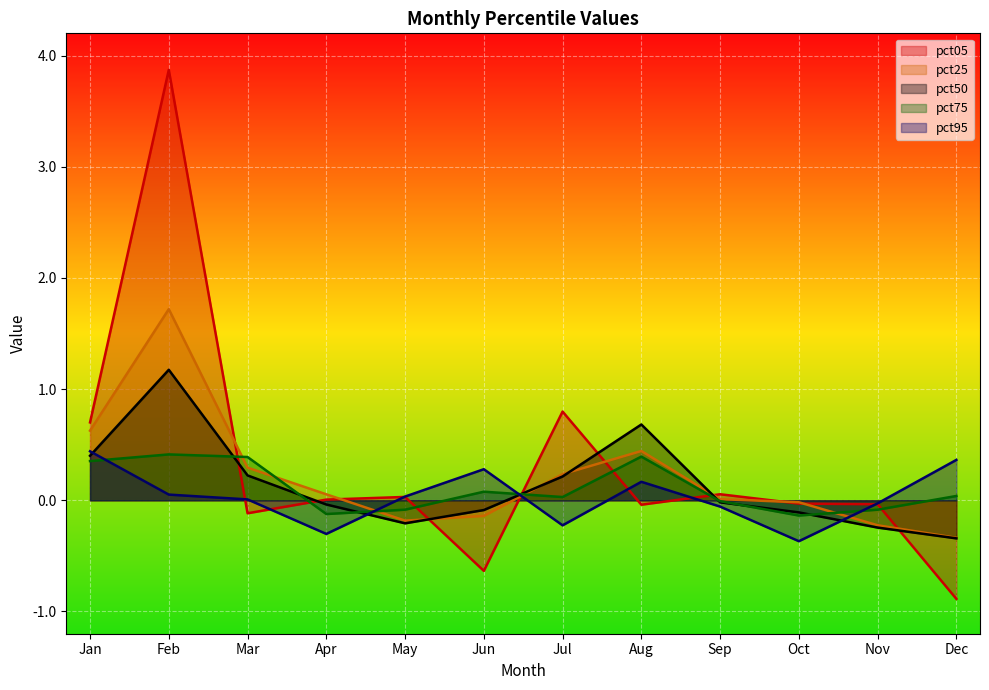

True or false: pct50 has a value of -0.0 at Apr.

True